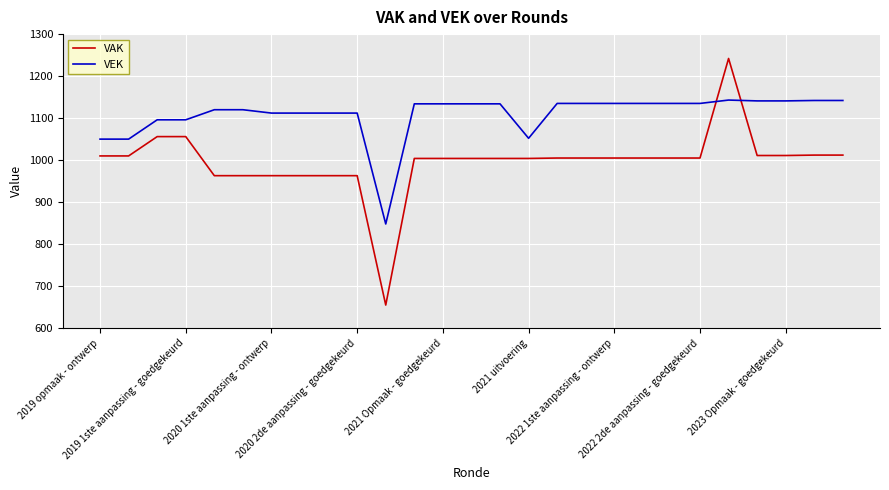

True or false: VEK and VAK cross at least once.

True